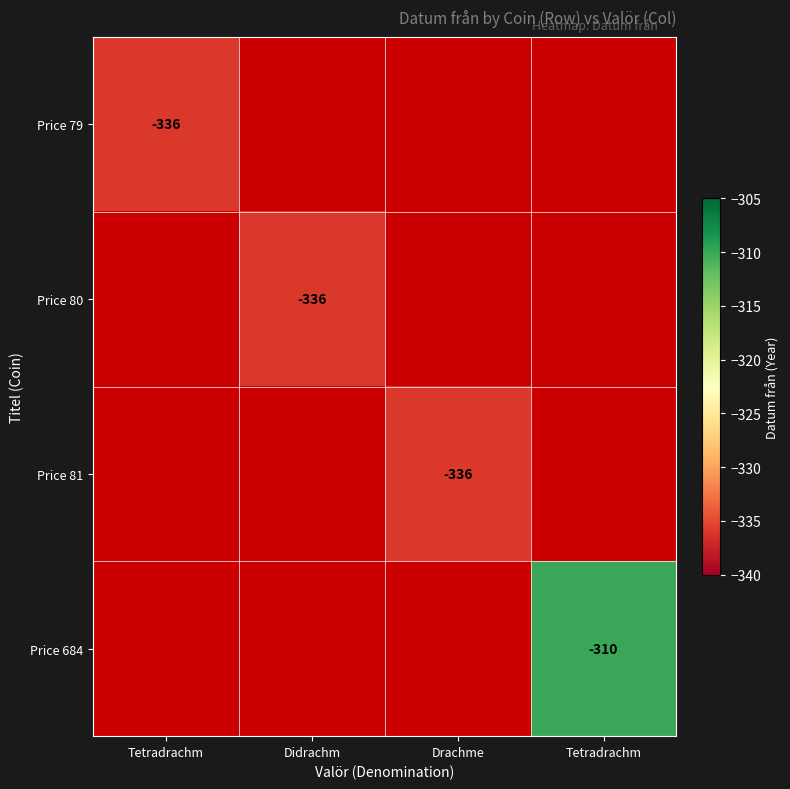

True or false: Price 80 has a value of -117.1 at Didrachm.

False